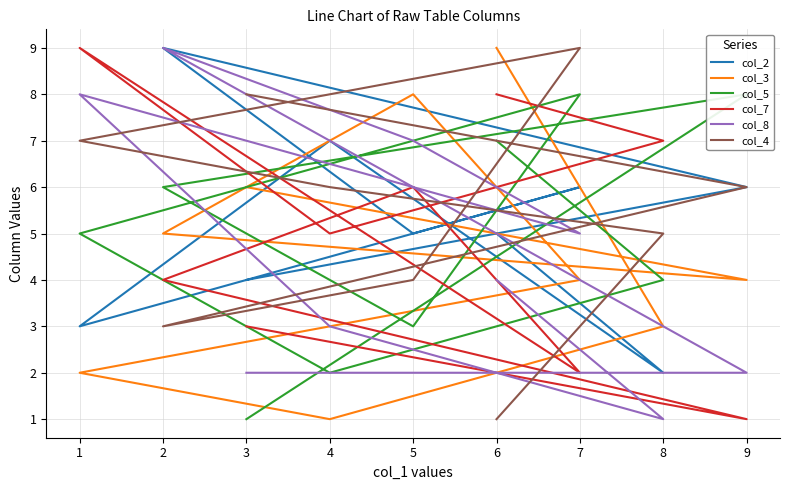

Is the value of col_2 at 8 greater than the value of col_8 at 8?

Yes